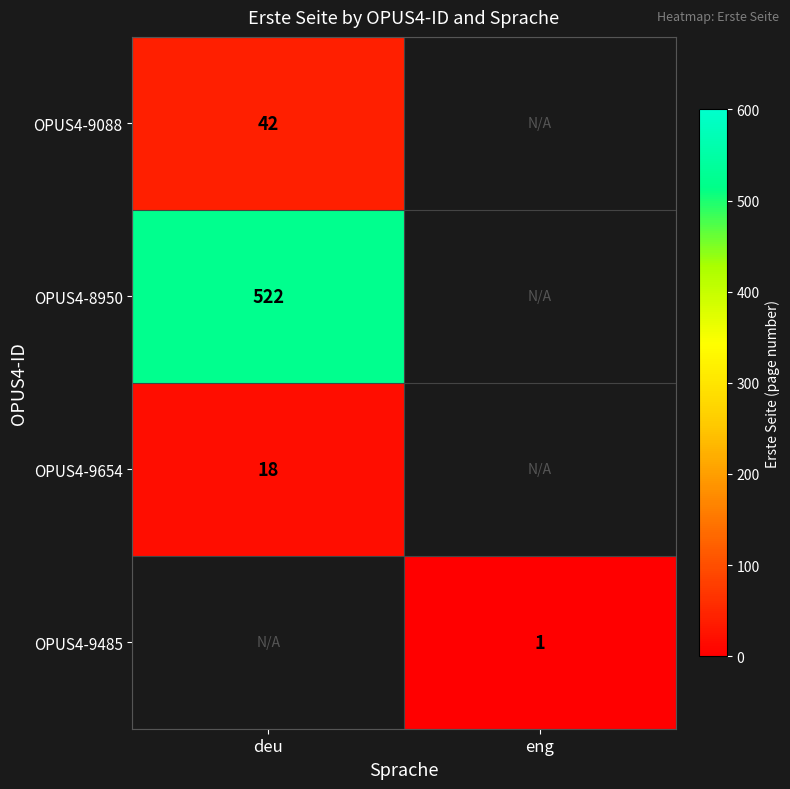

What is the maximum value shown in the chart?

522.0